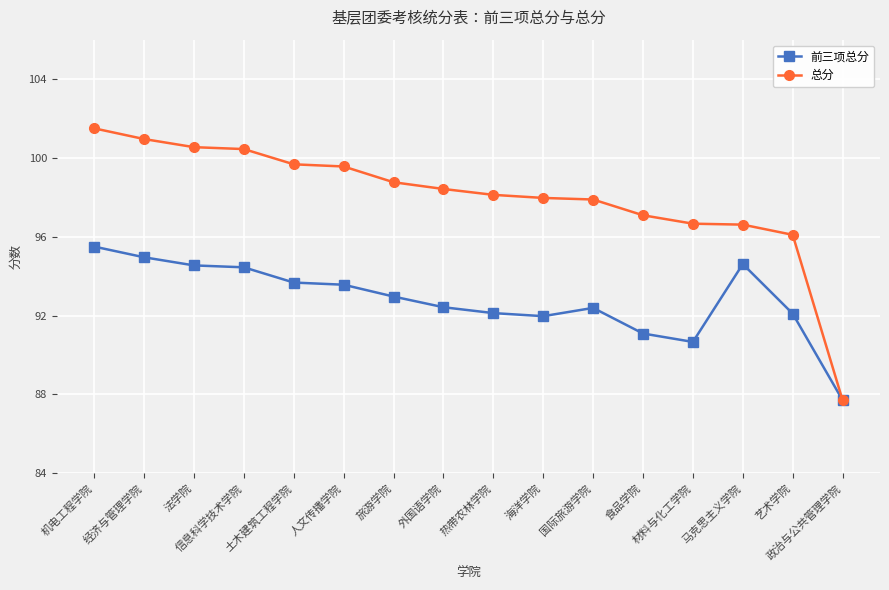

What is the minimum value for 总分?

87.7